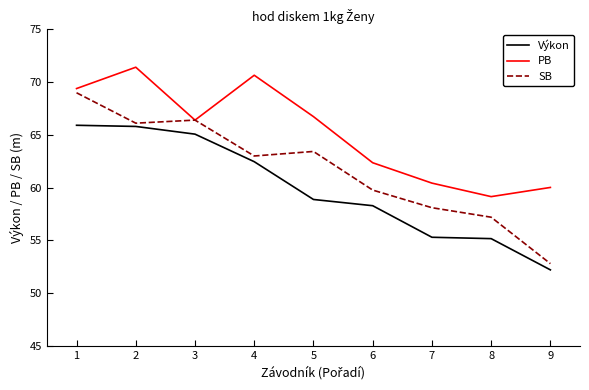

The value of PB at 4 is 116.2. True or false?

False